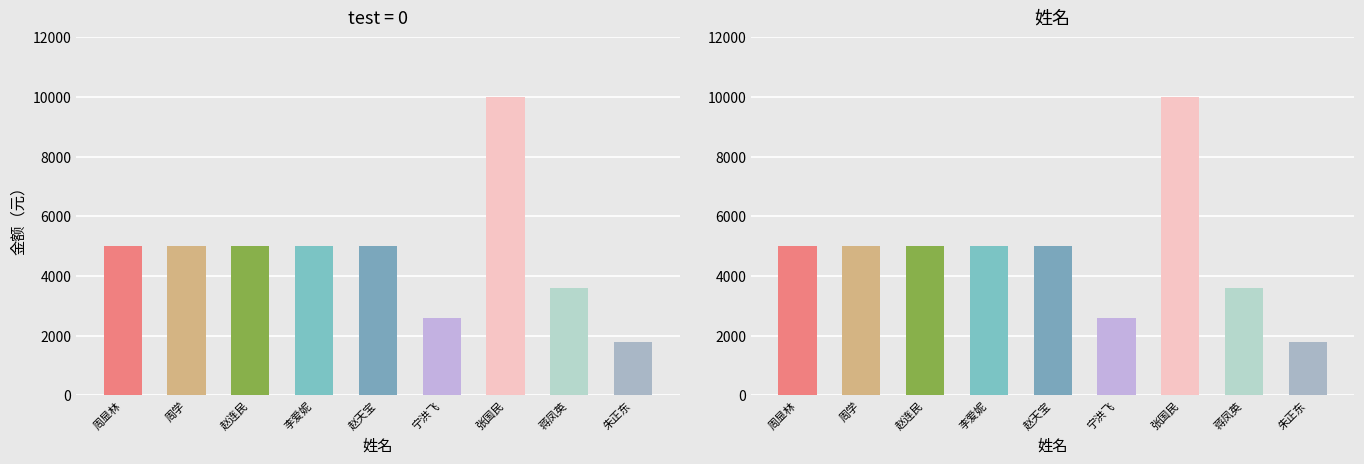

What value does the 实际支付金额 series have at 蒋凤英?

3600